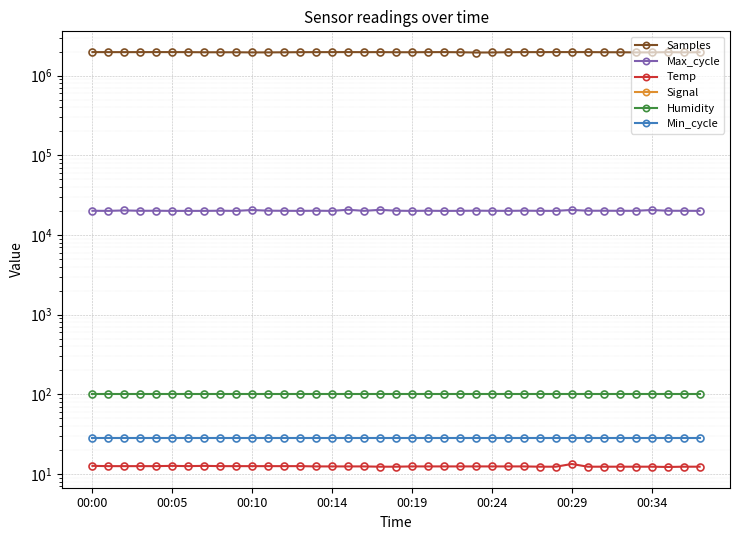

Which category has the lowest value across all series?

00:00